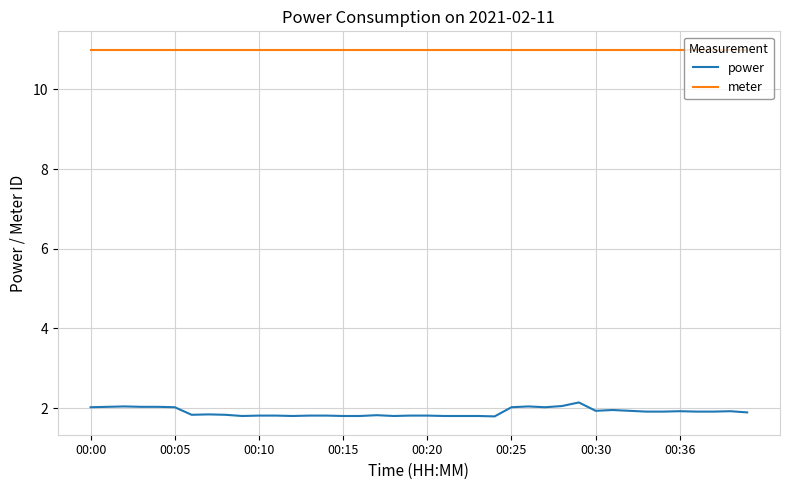

Which series has the largest total across all categories?

meter